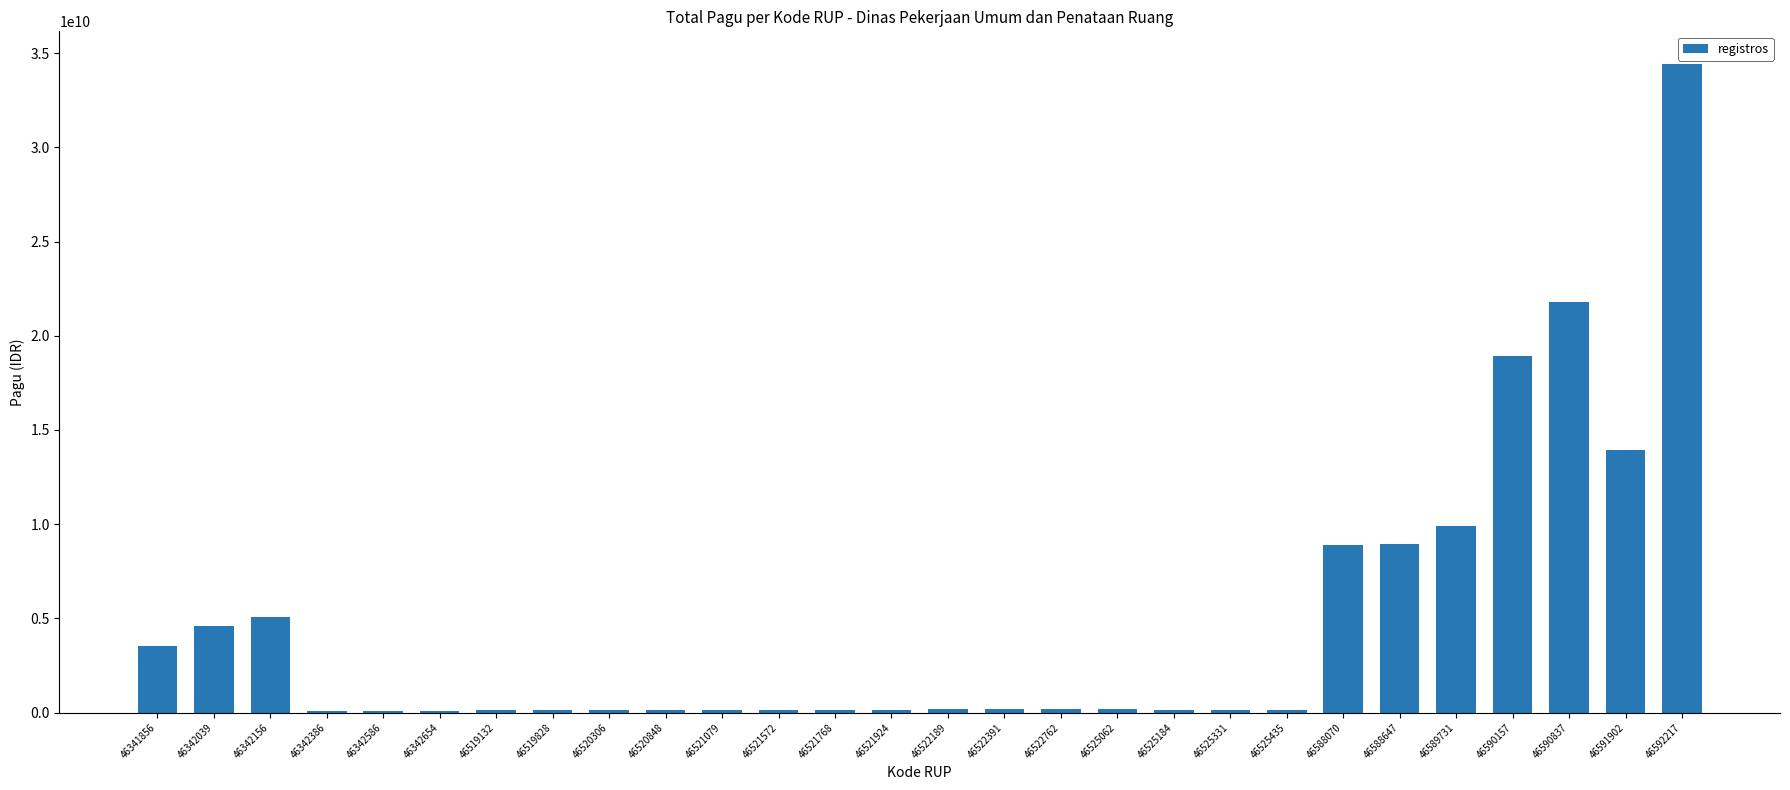

What is the greatest value displayed?

34435500000